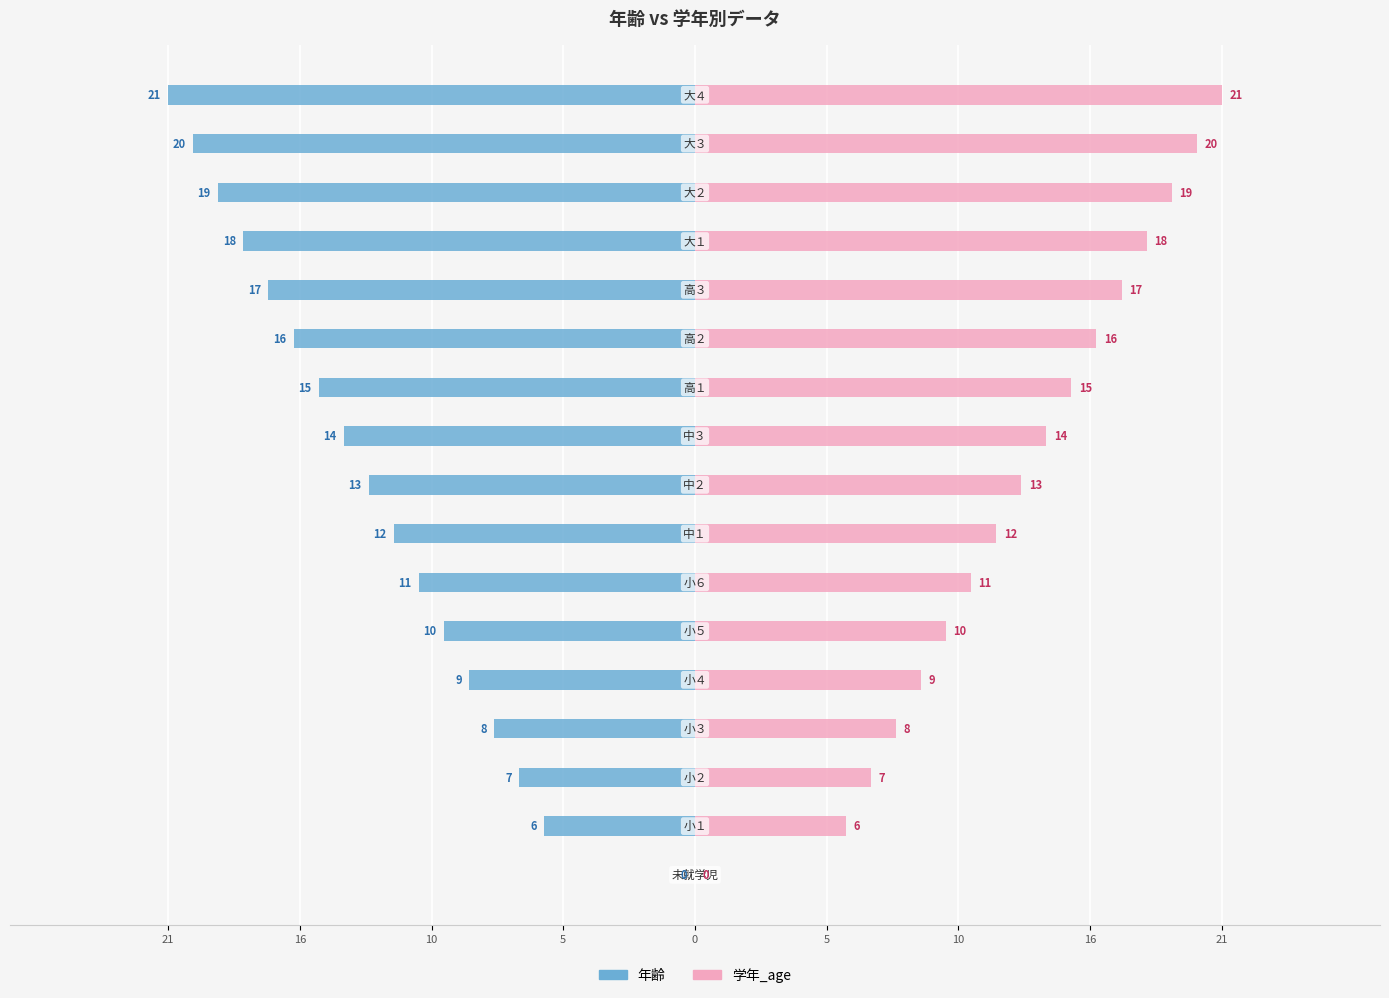

Reading left to right, extract all data points from this chart.

年齢: 0	-6	-7	-8	-9	-10	-11	-12	-13	-14	-15	-16	-17	-18	-19	-20	-21
学年_age: 0	6	7	8	9	10	11	12	13	14	15	16	17	18	19	20	21